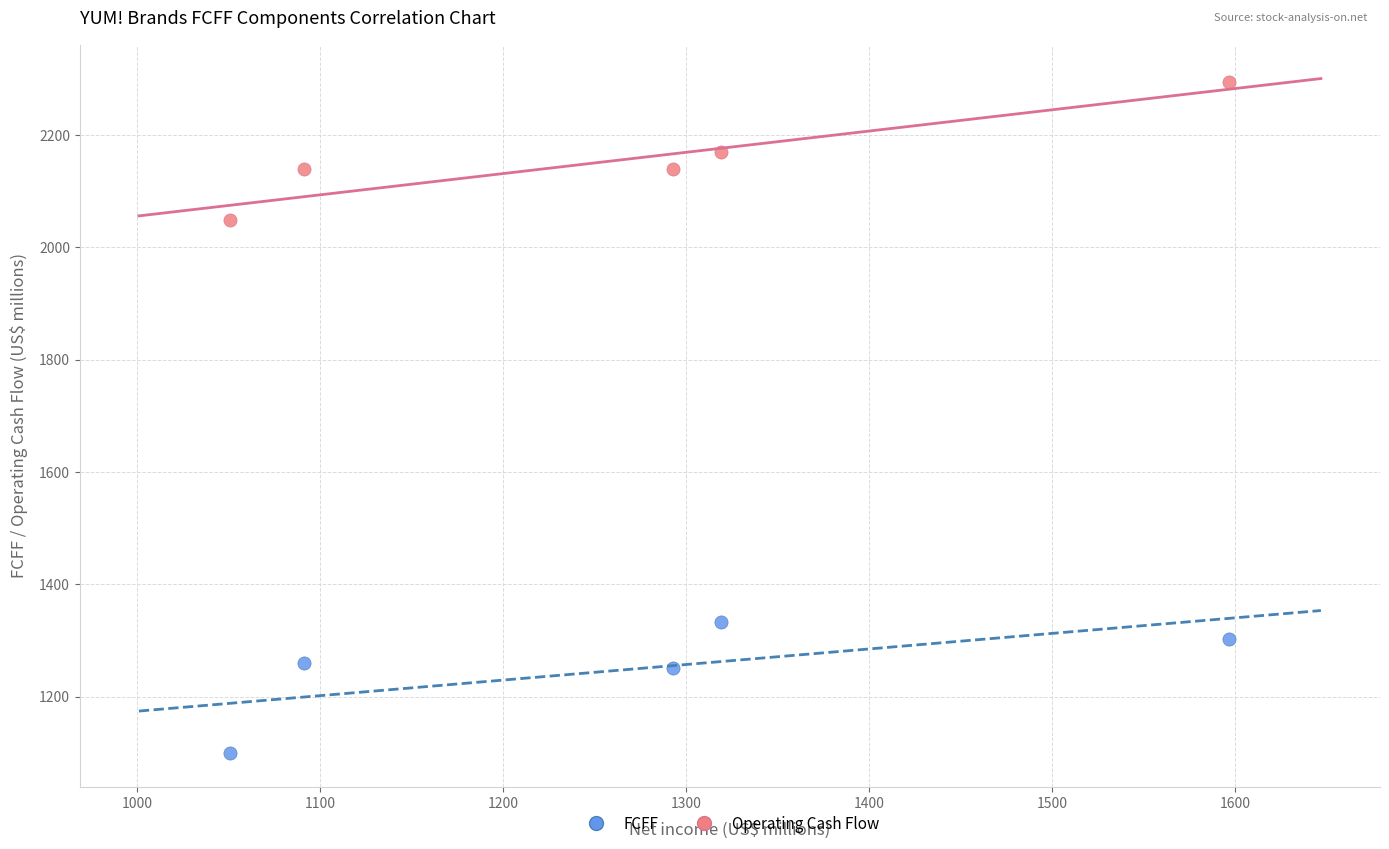

Across all data points, what is the range of Y values (max minus min)?

1195